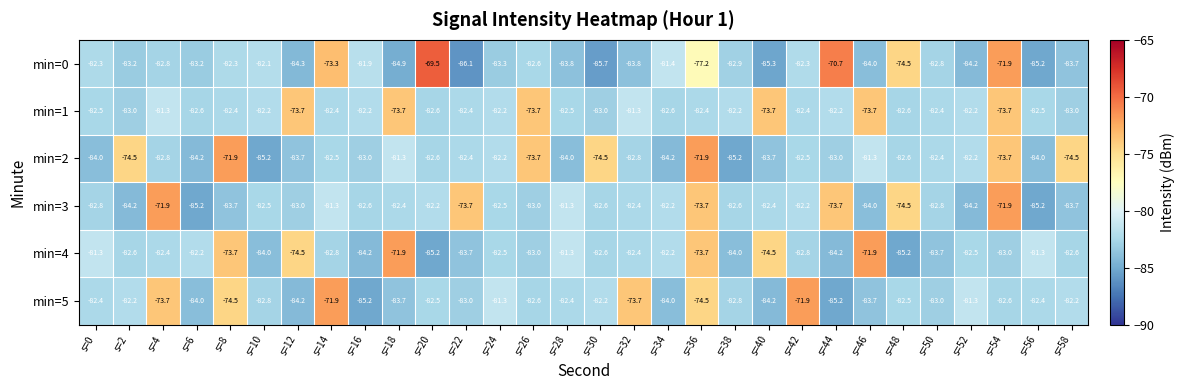

What is the sum of the min=1 values at s=12 and s=54?

-147.4